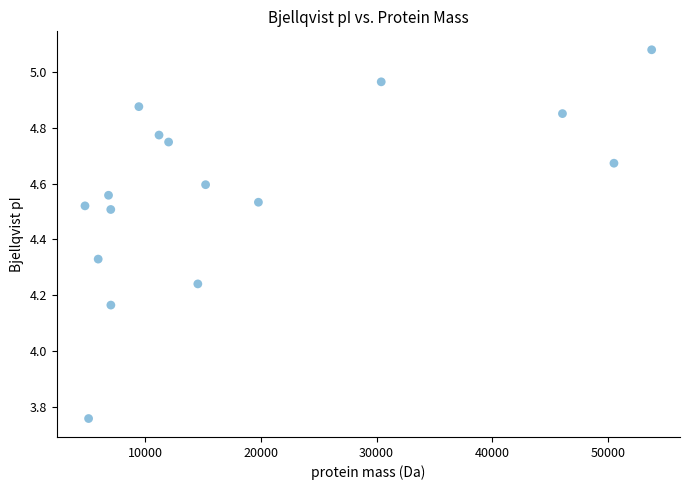

What is the range of Y values (max minus min)?

1.3